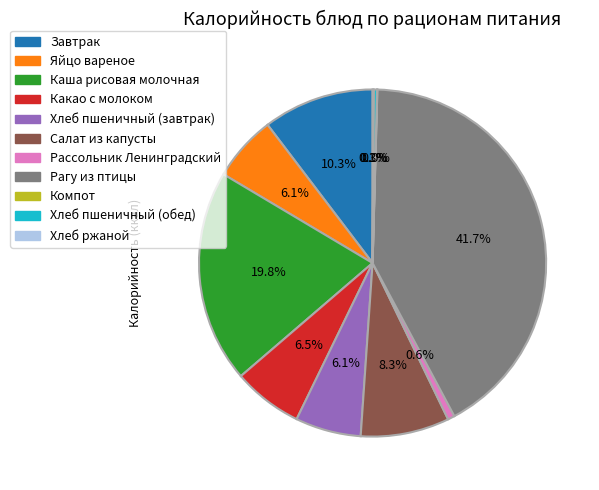

What percentage is NOT represented by Какао с молоком?

93.5%